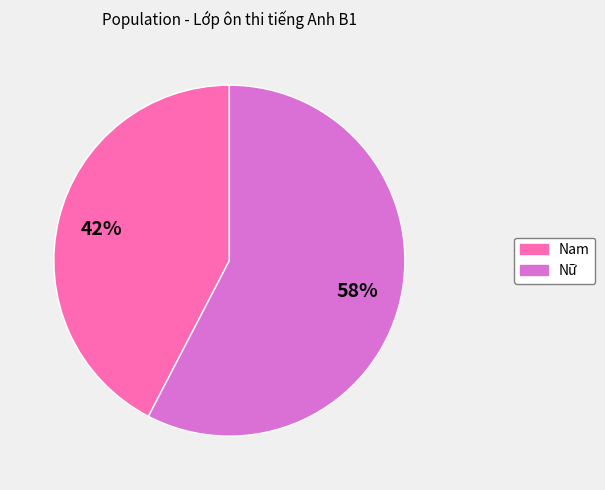

To the nearest percent, what percentage of the pie is Nữ?

58%